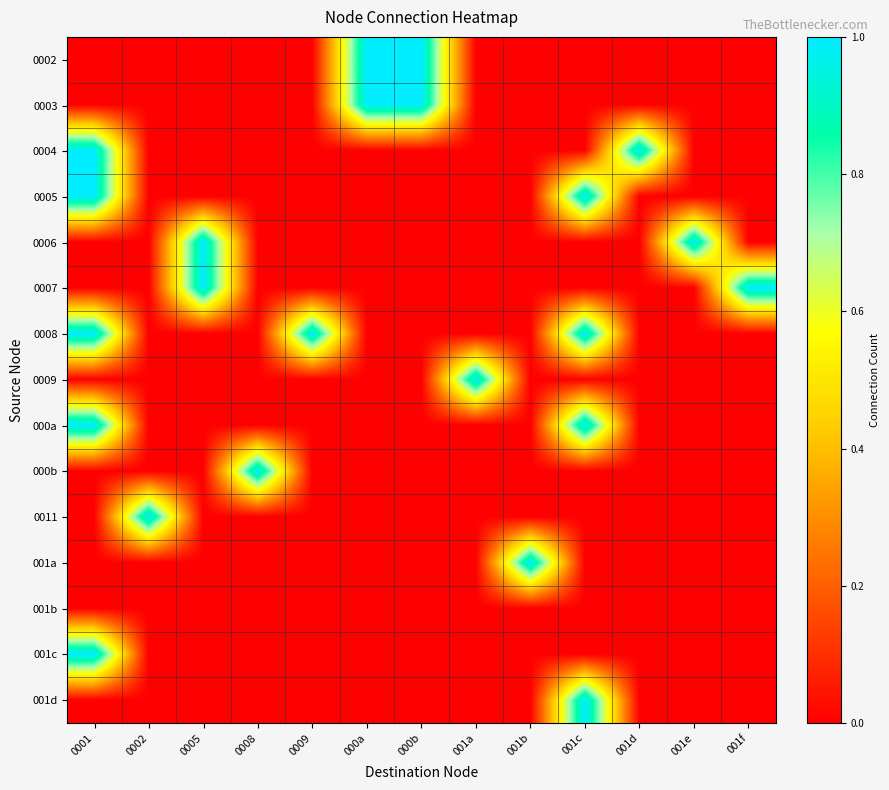

What is the difference between the highest and lowest values at 0001?

1